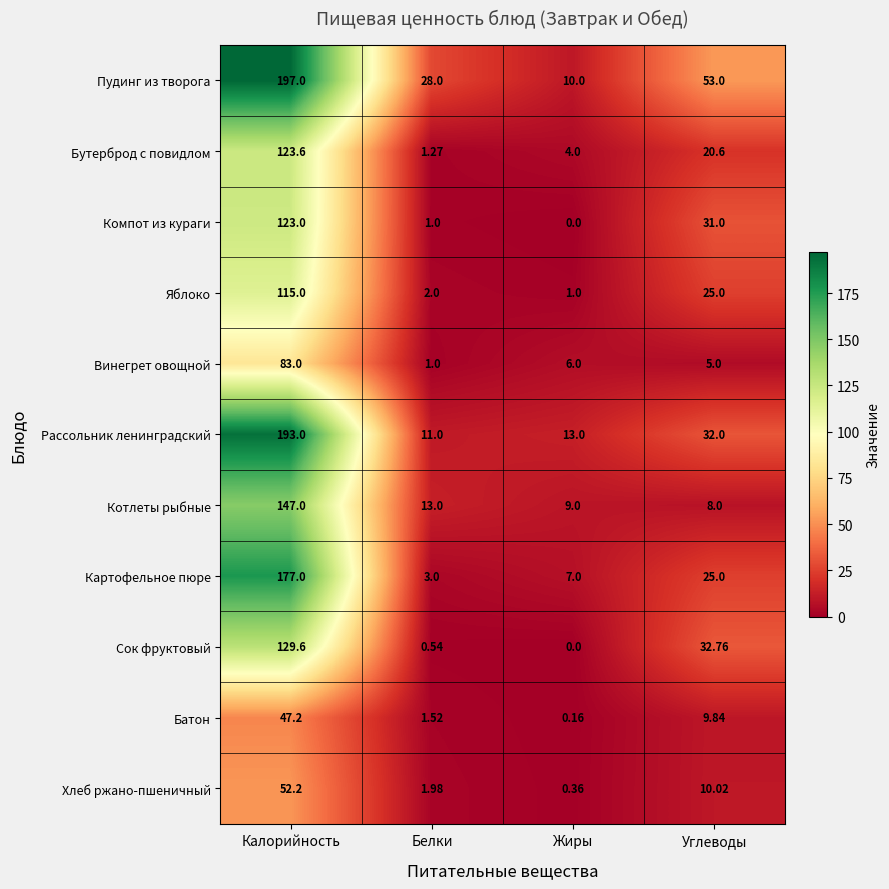

How many categories are shown in the chart?

4